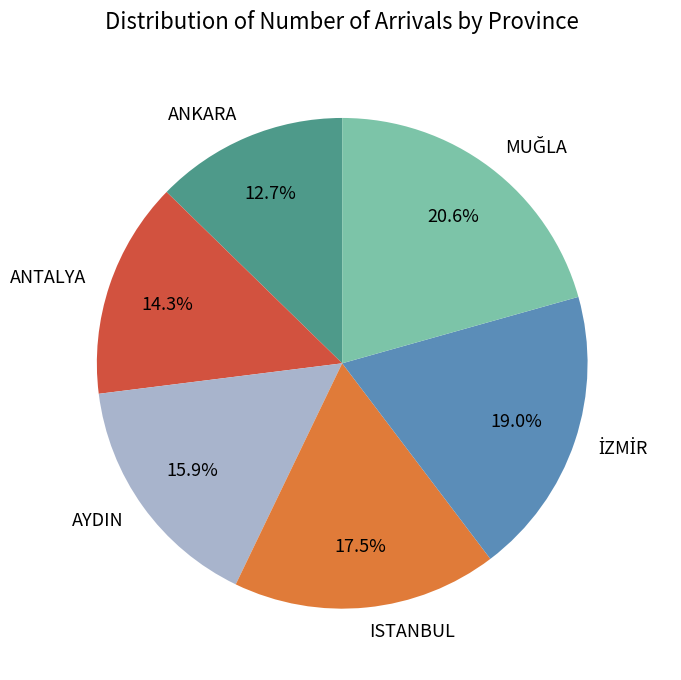

What portion of the pie excludes ANTALYA?

85.7%